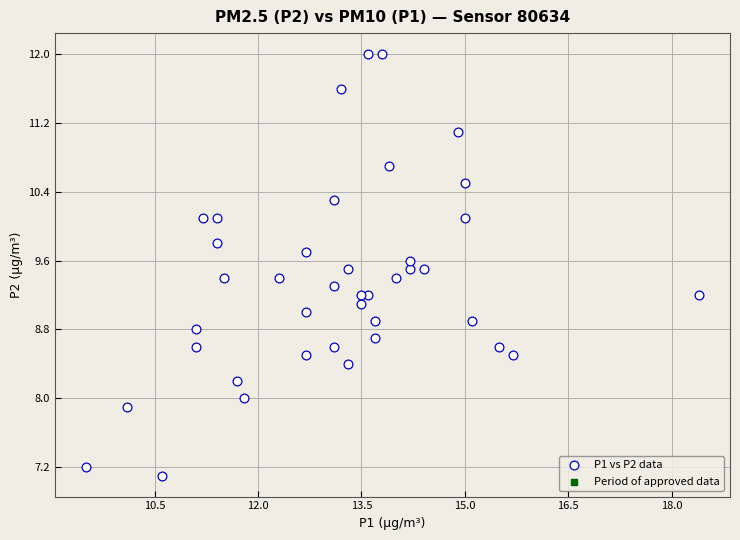

What is the range of Y values (max minus min)?

4.9